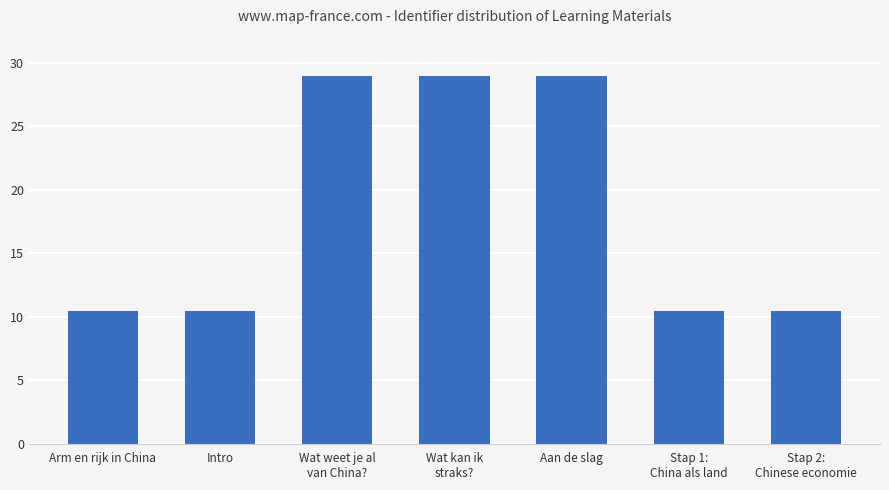

Between Wat weet je al
van China? and Stap 1:
China als land, which is larger?

Wat weet je al
van China?